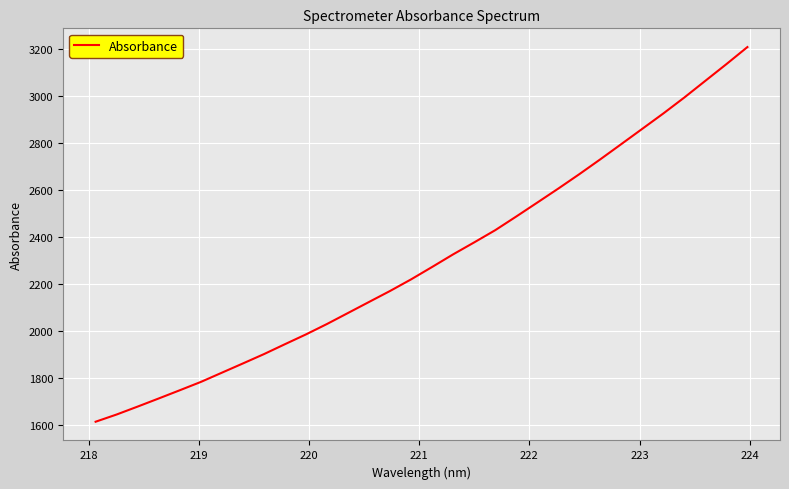

What is the difference between the maximum and minimum values?

1594.4